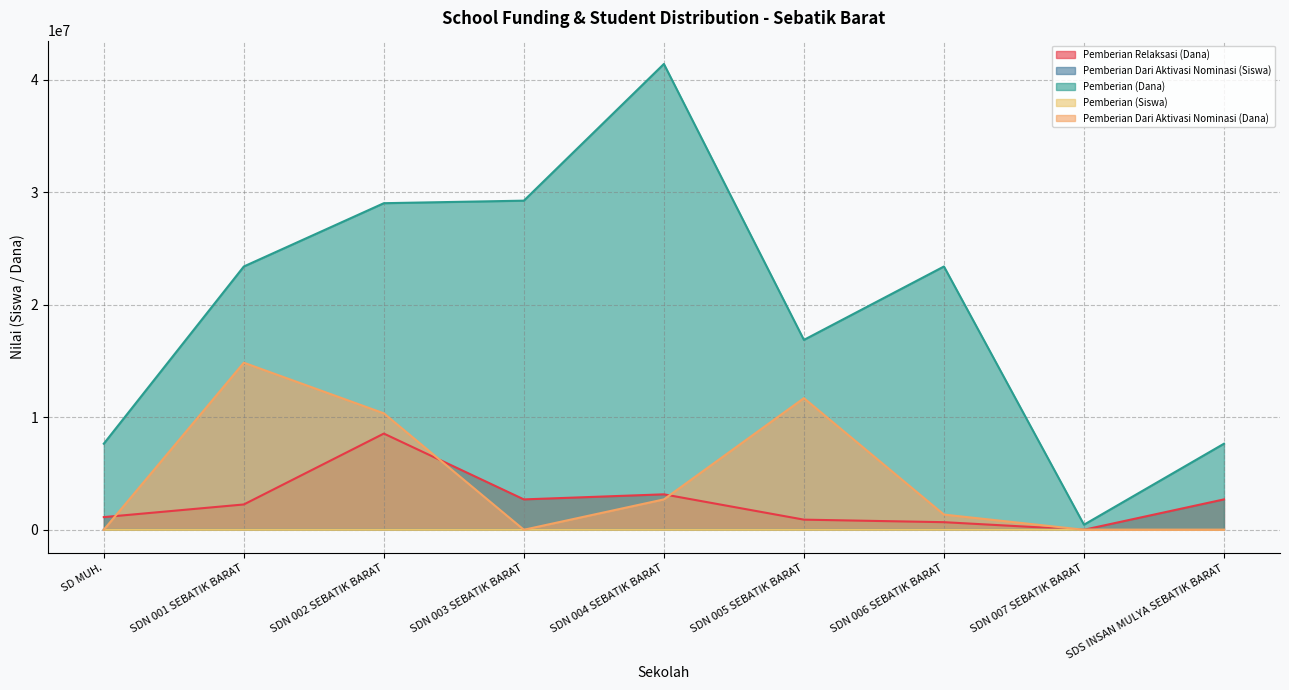

How many lines are shown in the chart?

5